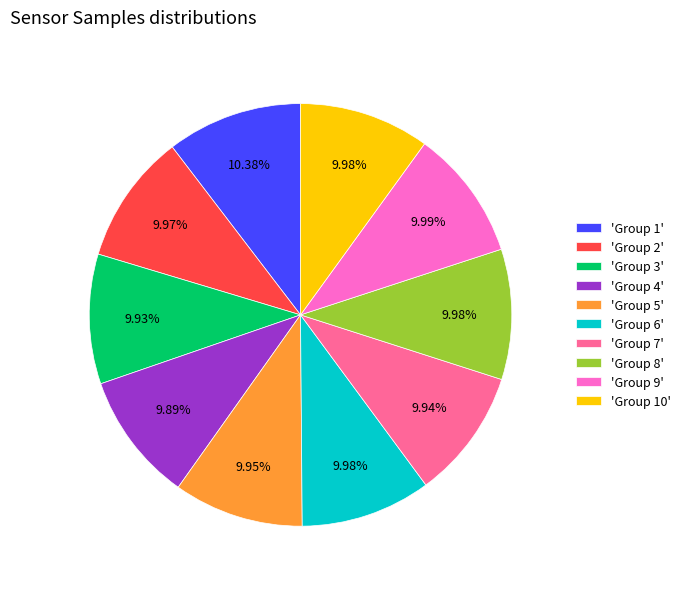

Does any single category account for the majority?

No